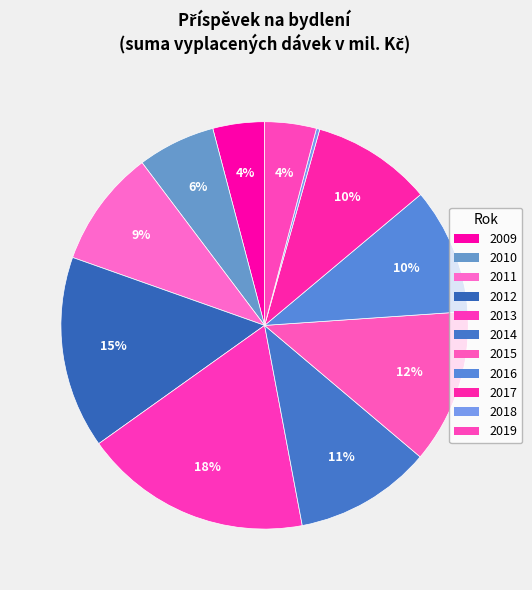

What is the total percentage of 2011 and 2016?

19.3%